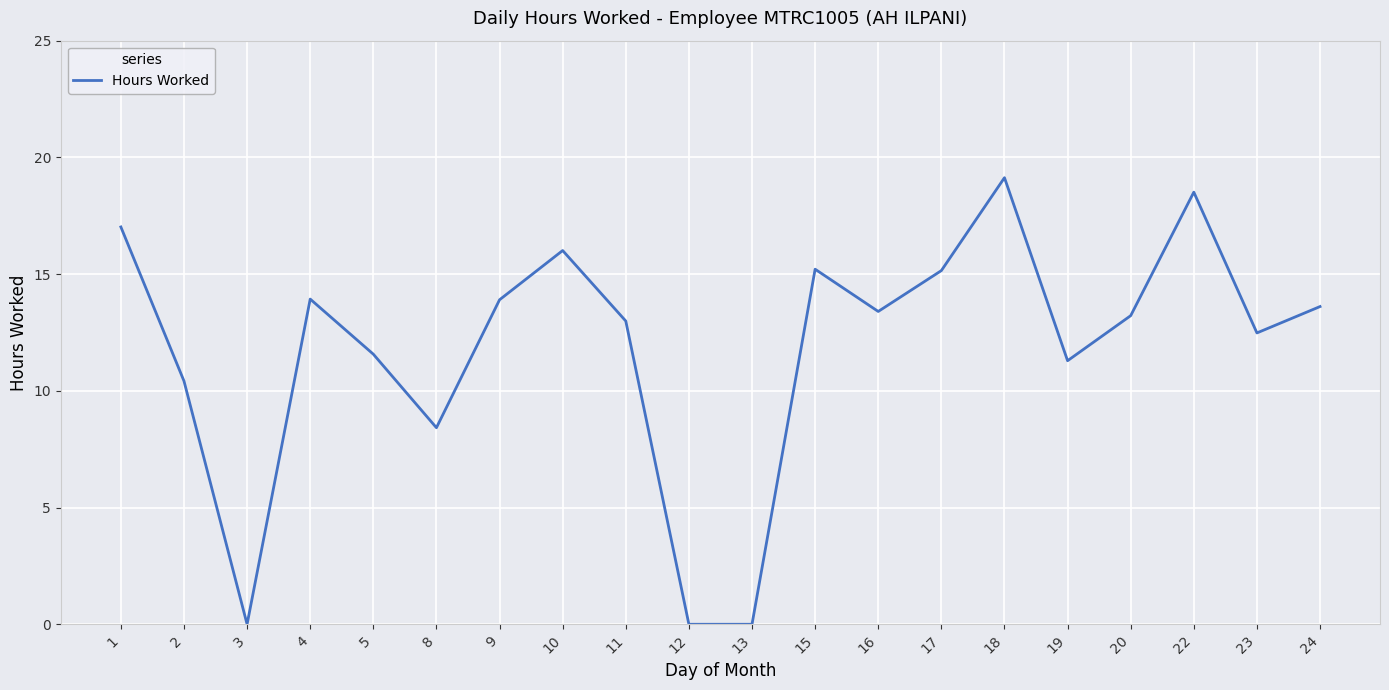

At which label is the value closest to 9?

8